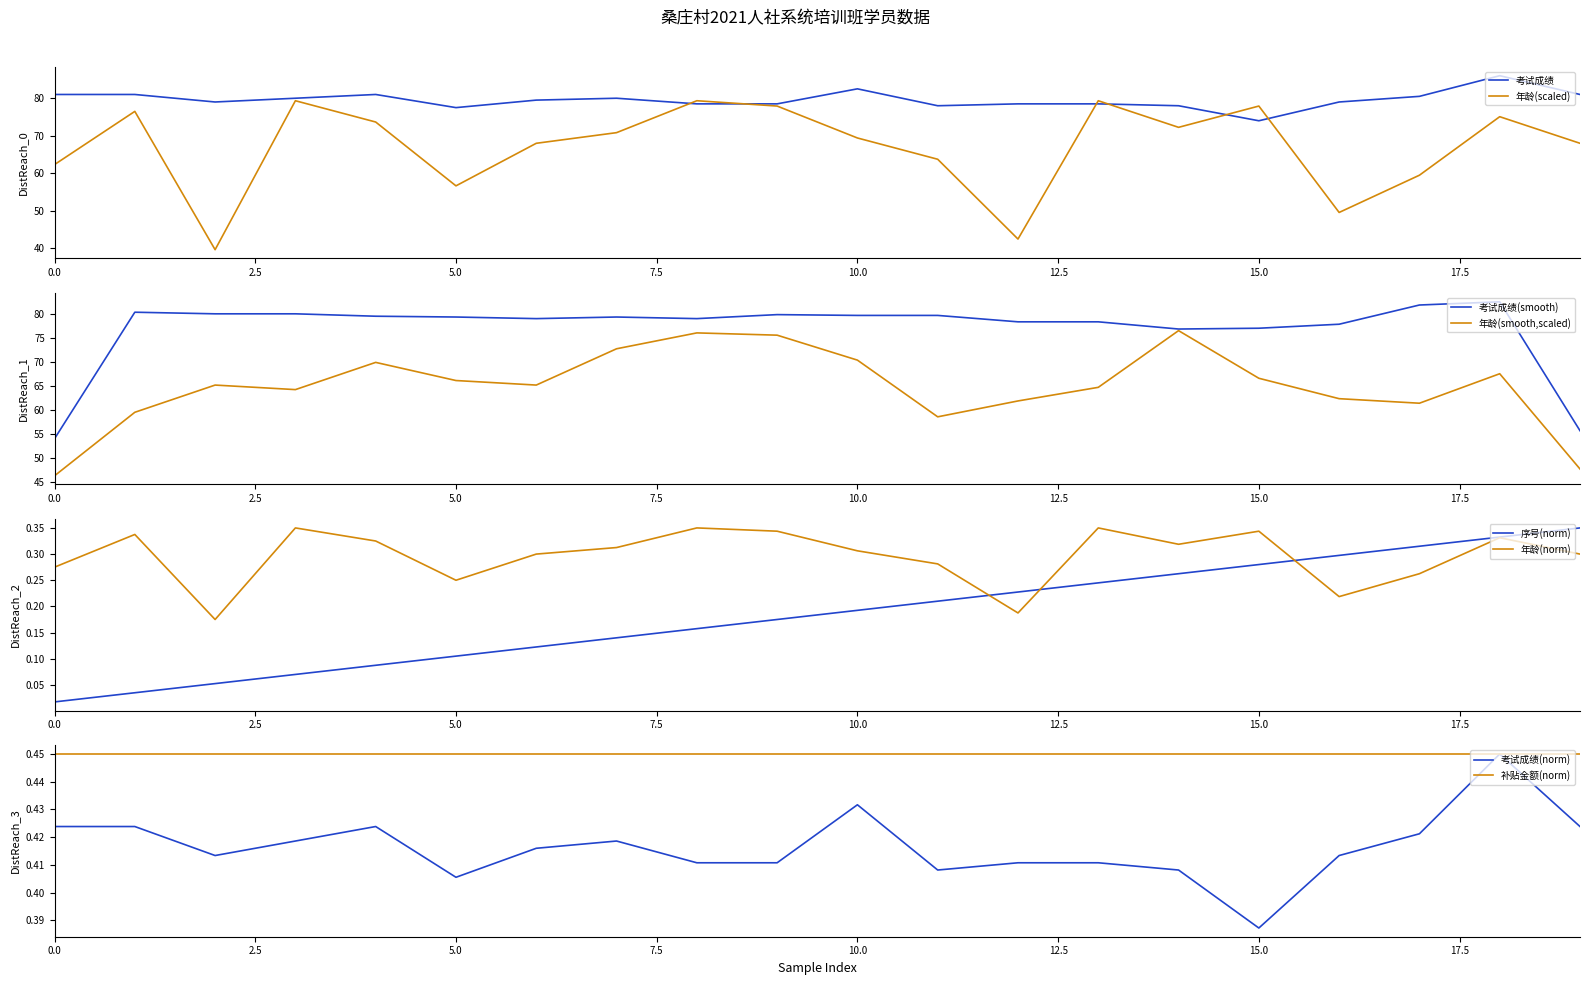

What is the value of the 考试成绩 point at the 4th from the left?

80.0